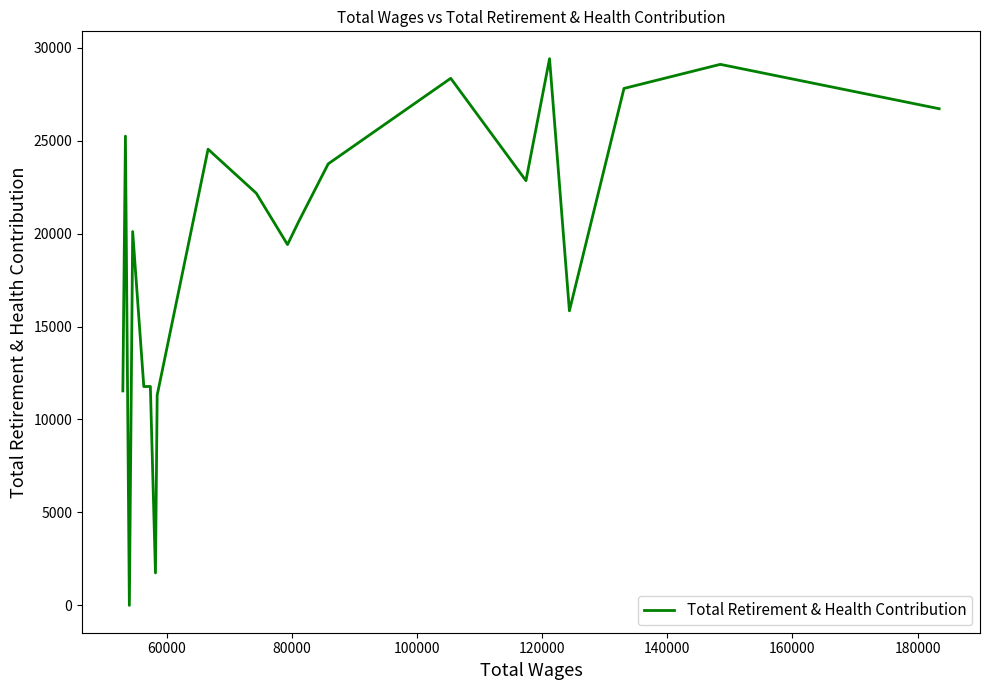

Which category has the highest value across all series?

120000